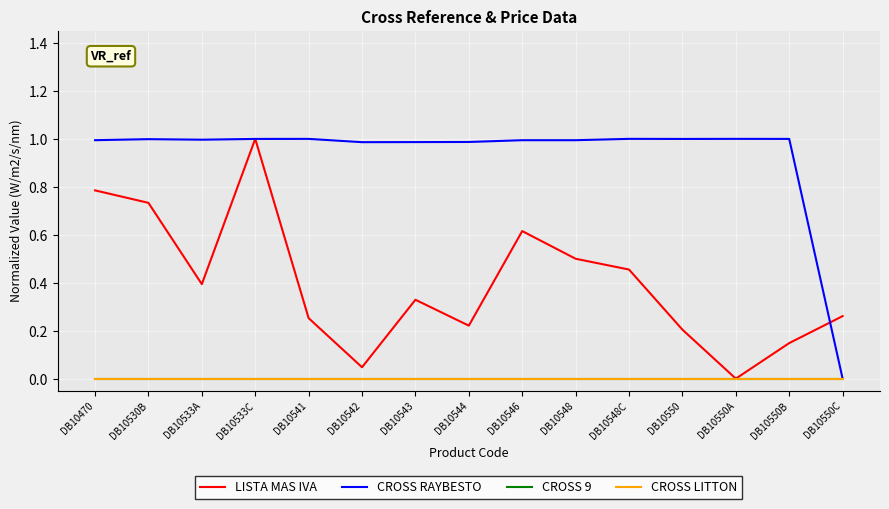

True or false: CROSS 9 and CROSS RAYBESTO cross at least once.

False